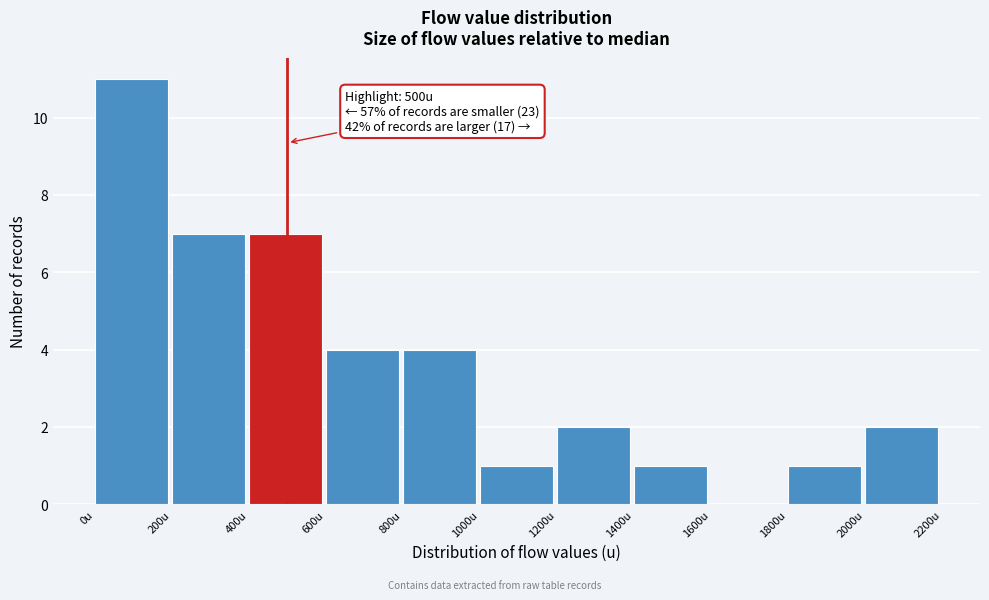

Which range on the x-axis has the tallest bar?

0 to 200